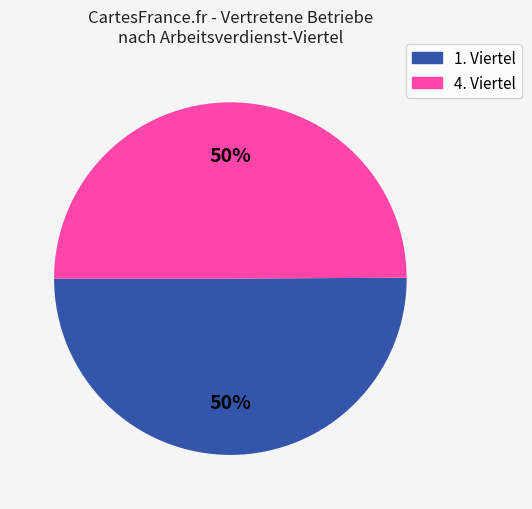

To the nearest percent, what is the average slice percentage?

50%